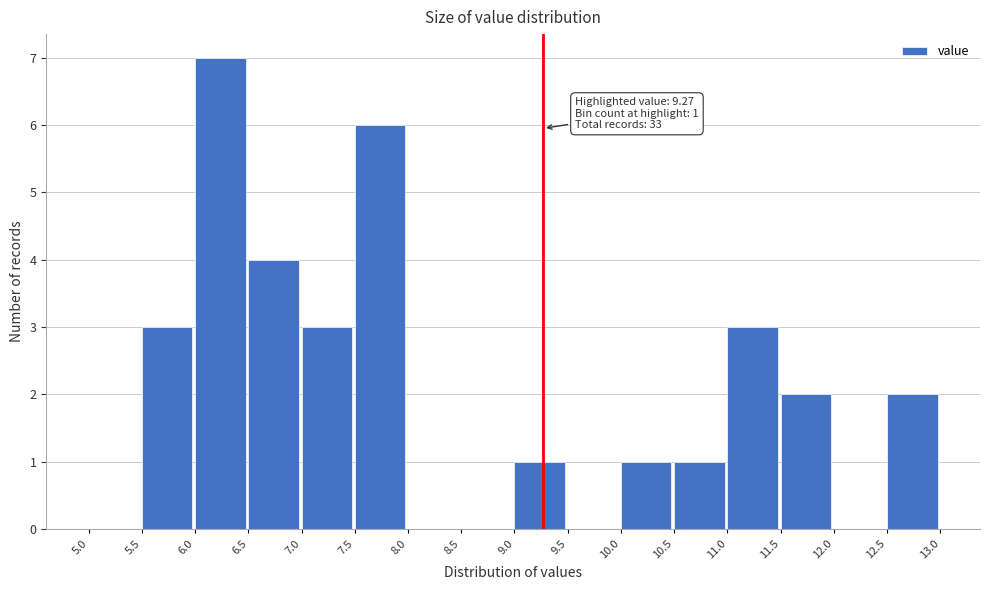

Which range on the x-axis has the tallest bar?

6.0 to 6.5